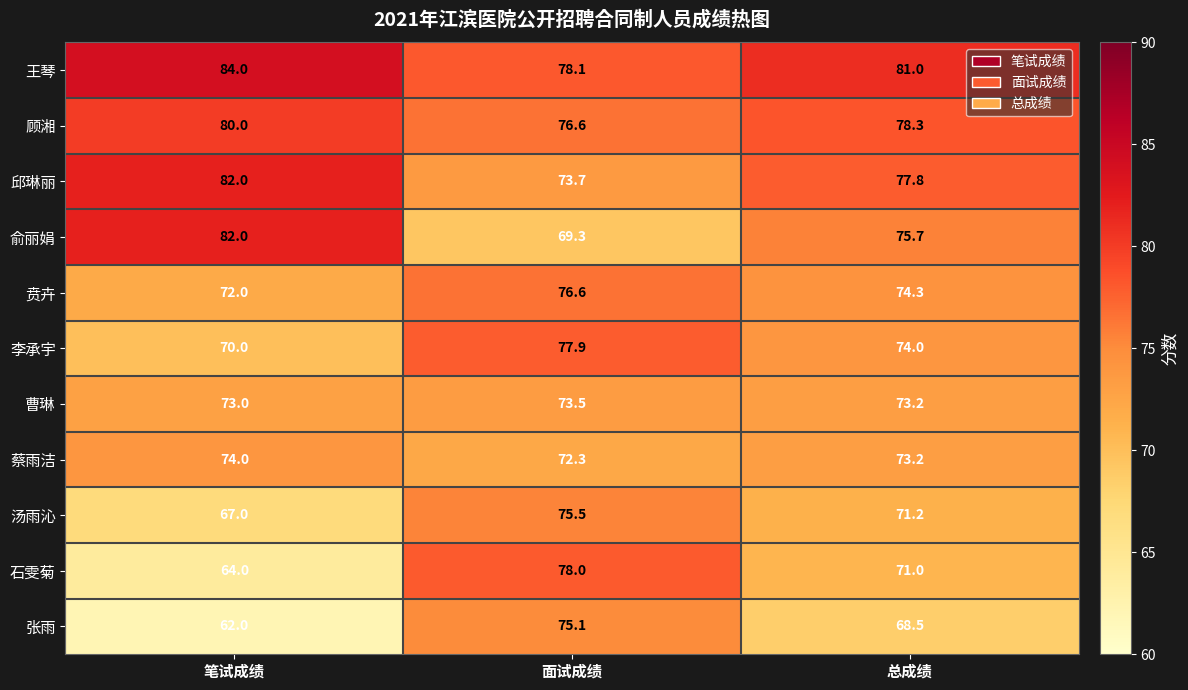

Read the 王琴 value at 笔试成绩.

84.0